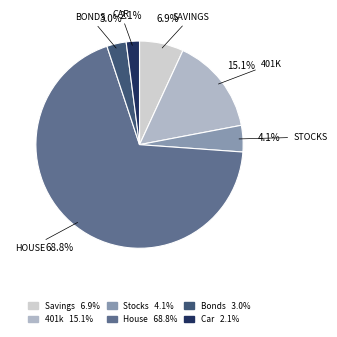

Approximately how many times larger is the value at Savings compared to 401k?

0.5